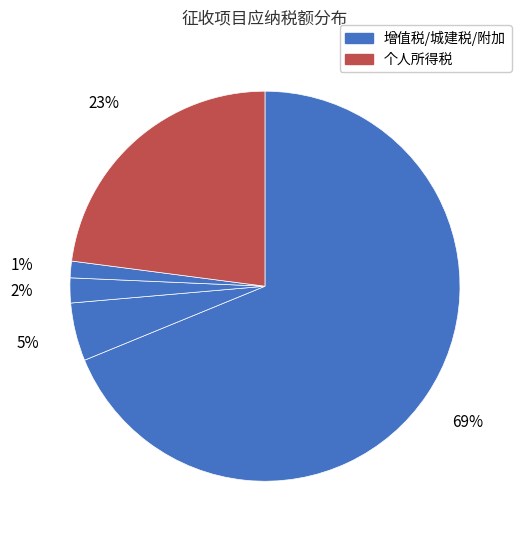

Is there any slice that represents more than half of the pie?

Yes